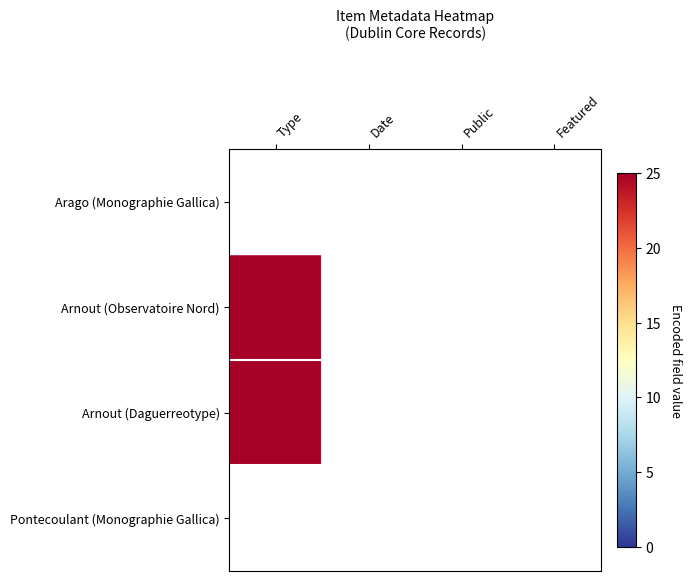

Which series has the largest range (max minus min)?

Arnout (Observatoire Nord)